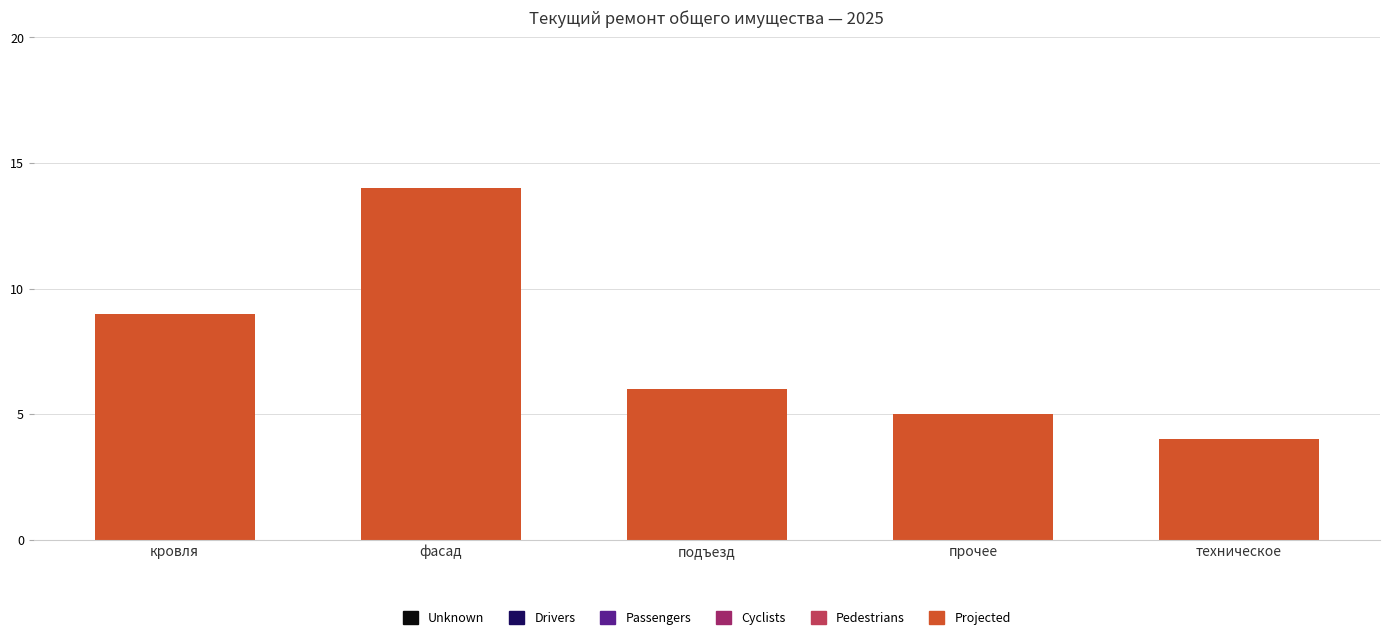

At which category does the chart reach its peak across all series?

фасад